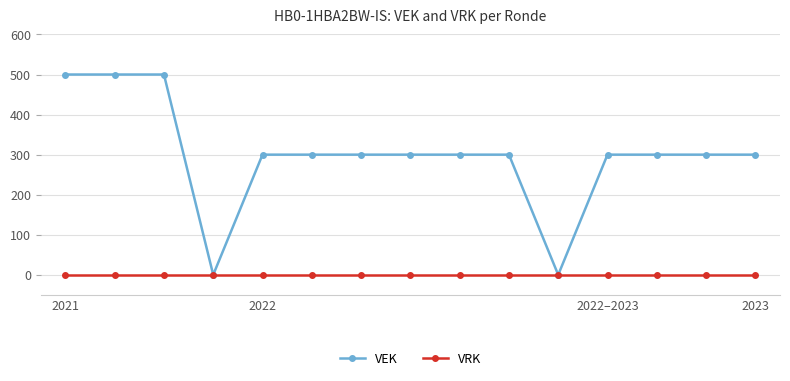

What is the maximum value shown in the chart?

500